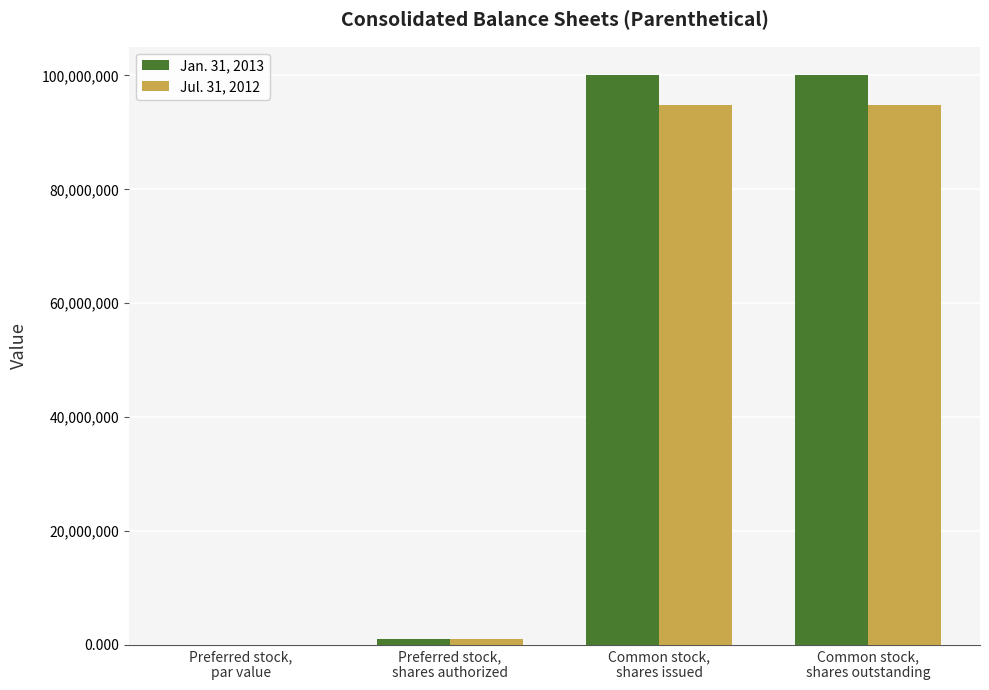

What is the average value of the Jan. 31, 2013 series?

50275207.5